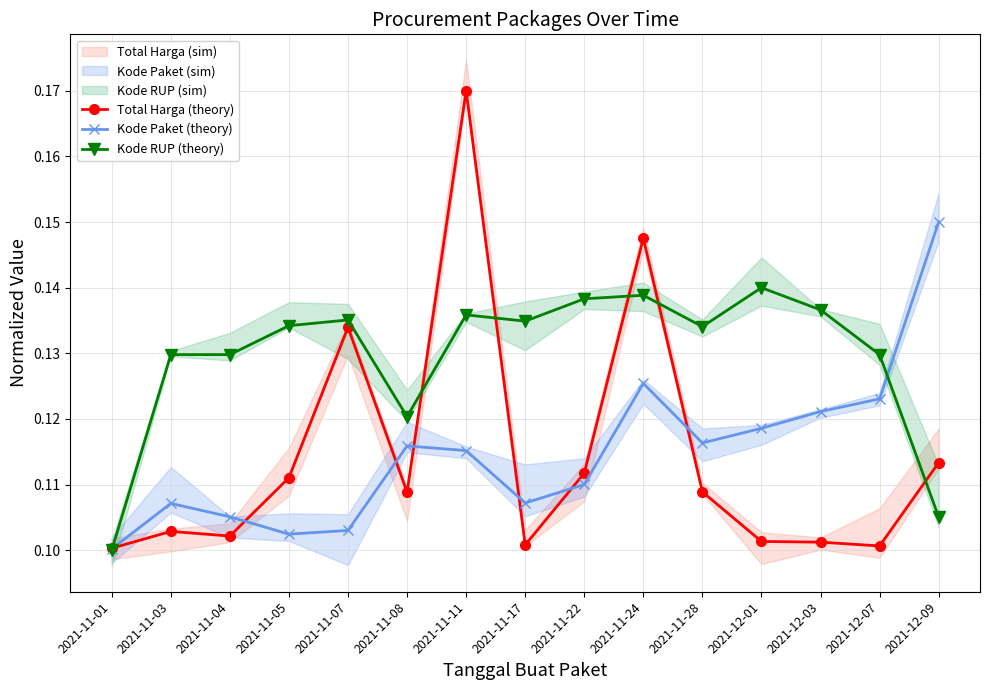

At 2021-11-24, list the series in order from largest to smallest.

Total Harga (theory), Kode RUP (theory), Kode Paket (theory)